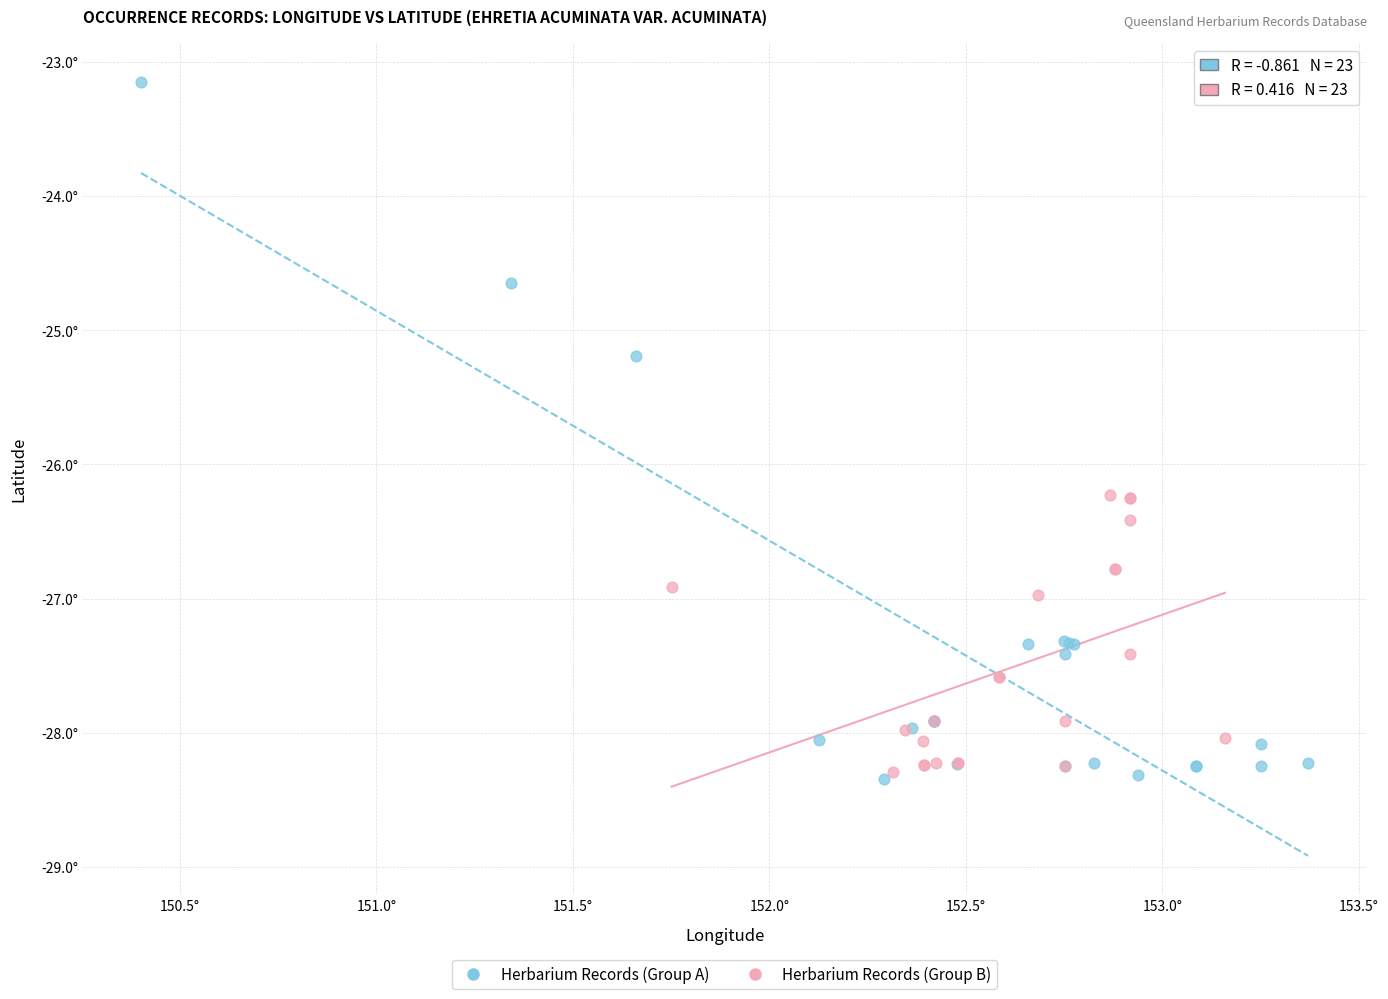

What are all the series names shown in the legend?

Herbarium Records (Group A), Herbarium Records (Group B)